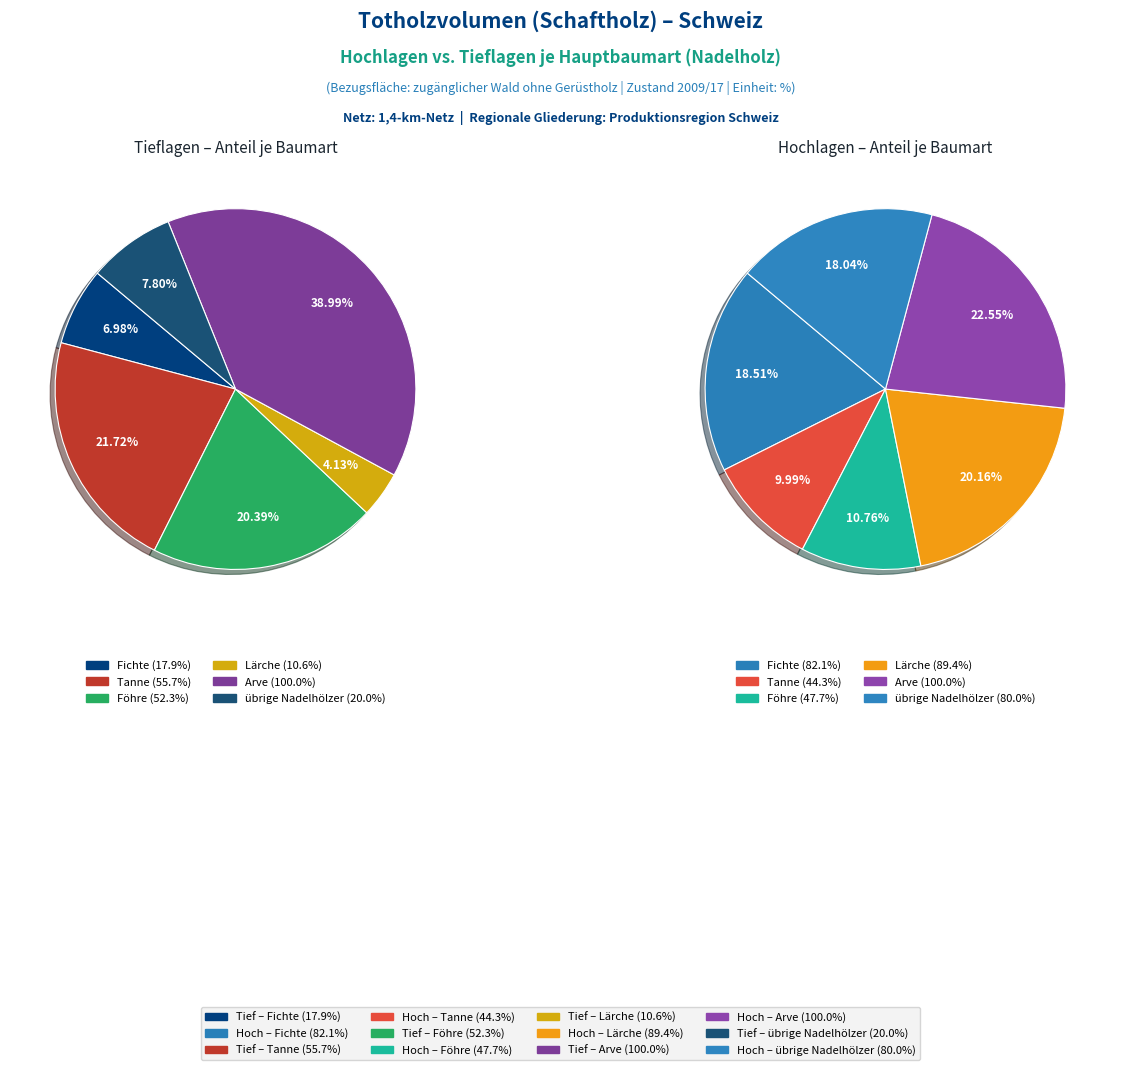

To the nearest percent, what percentage of the pie is Lärche?

4%